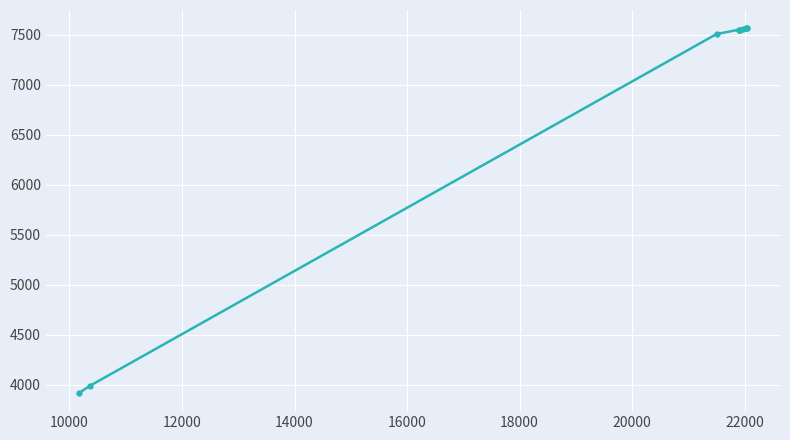

What is the greatest value displayed?

7565